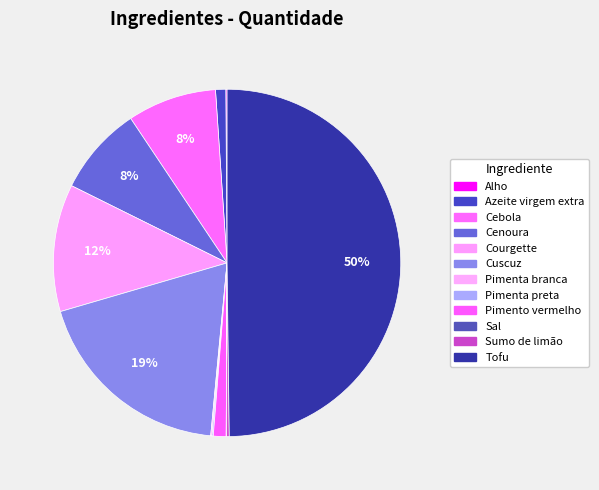

Is Azeite virgem extra the majority of the pie?

No